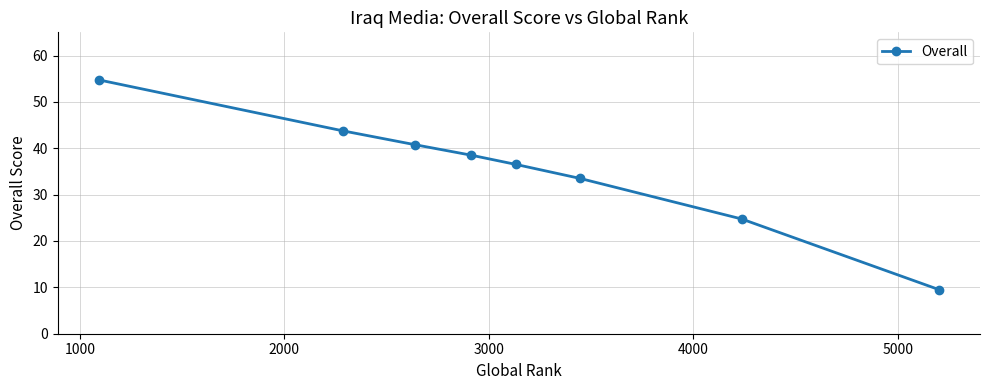

What is the sum of all values?

282.0